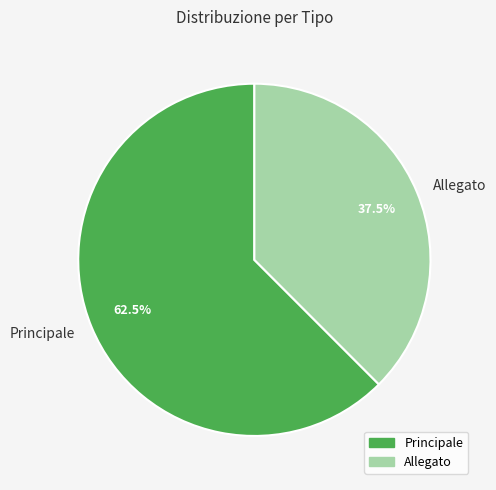

What percentage do Principale and Allegato together represent?

100.0%